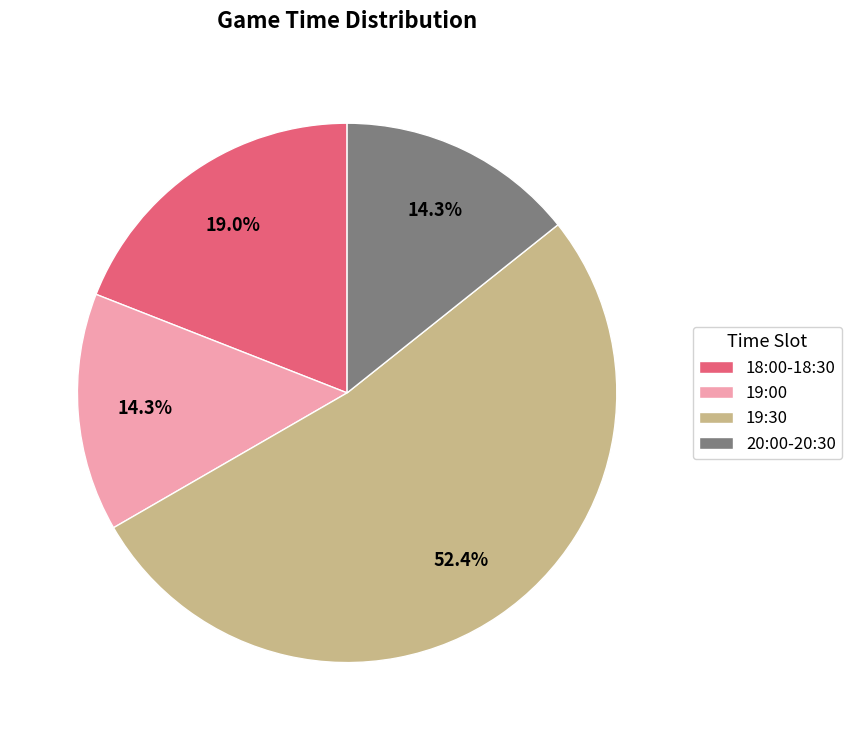

To the nearest percent, what is the average slice percentage?

25%